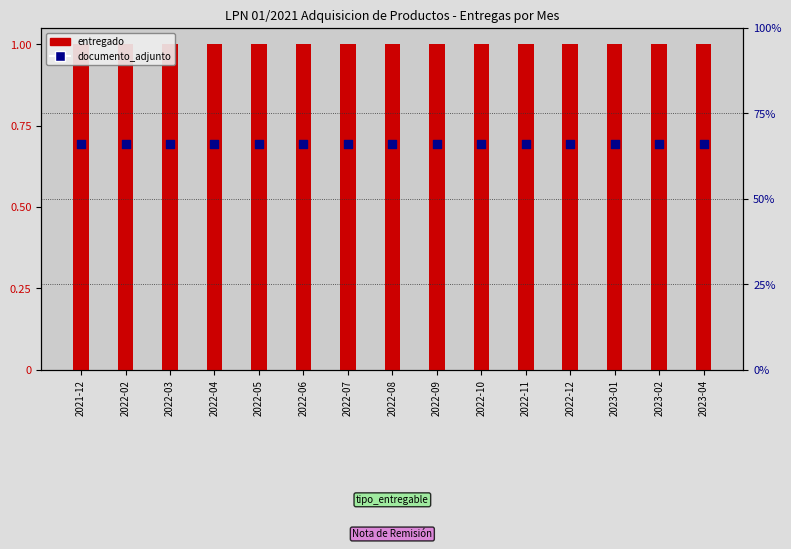

Which series has the largest total across all categories?

documento_adjunto